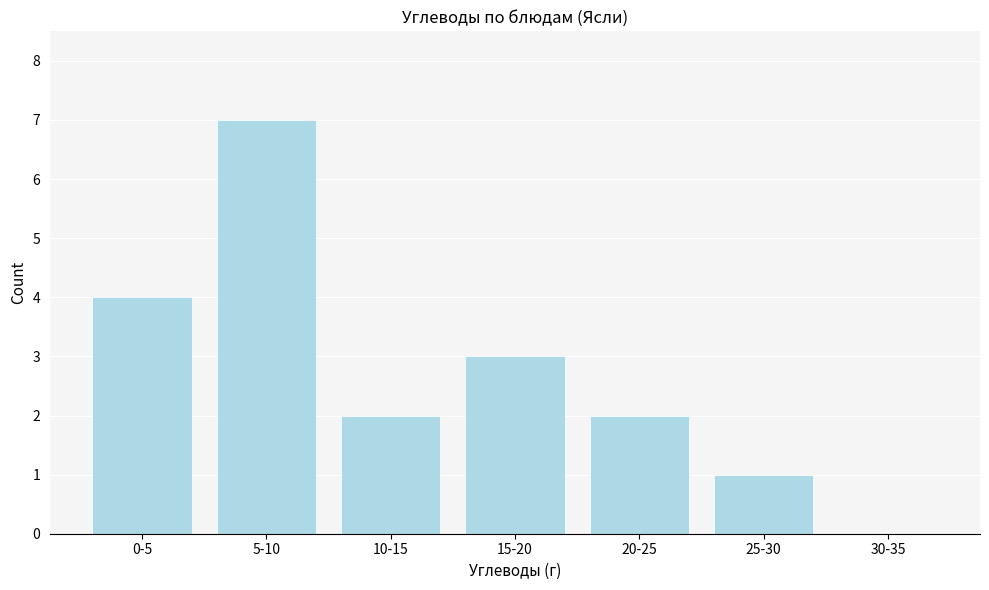

Reading left to right, transcribe all the data shown in this chart.

0-5=4	5-10=7	10-15=2	15-20=3	20-25=2	25-30=1	30-35=0